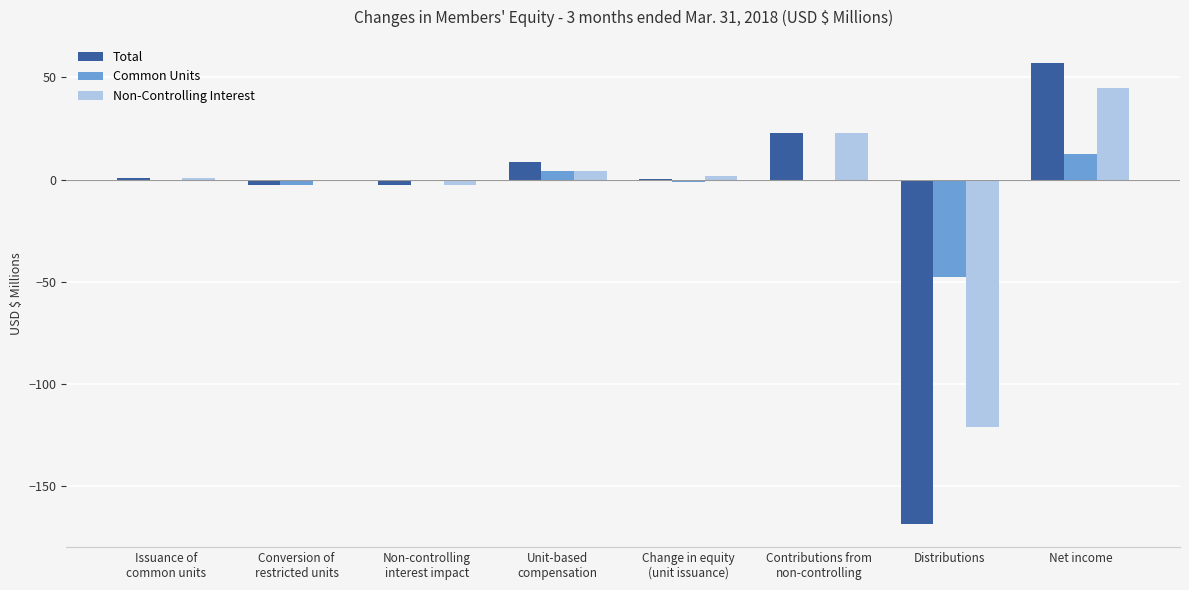

What is the sum of the Total values at Net income and Distributions?

-111.6